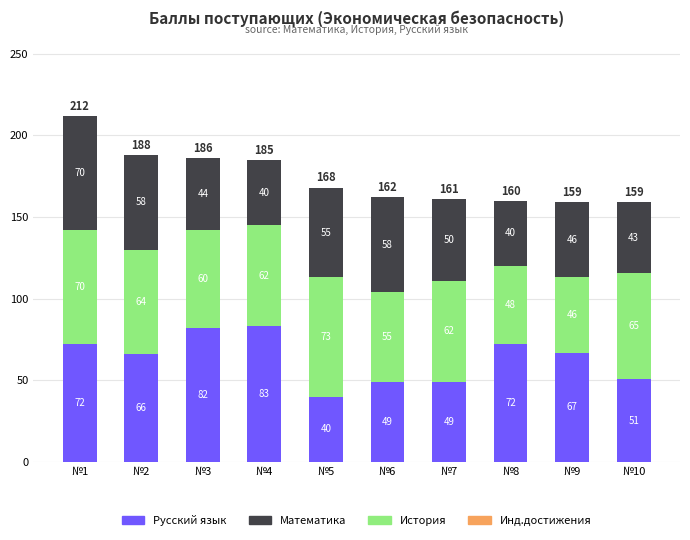

At which category is the sum across all series the highest?

№1